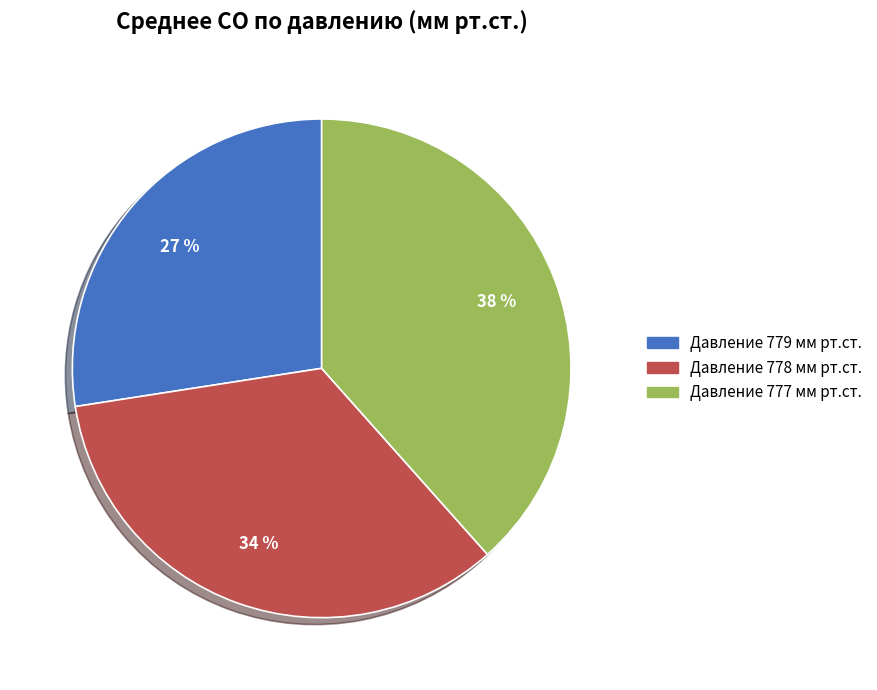

Does any single category account for the majority?

No